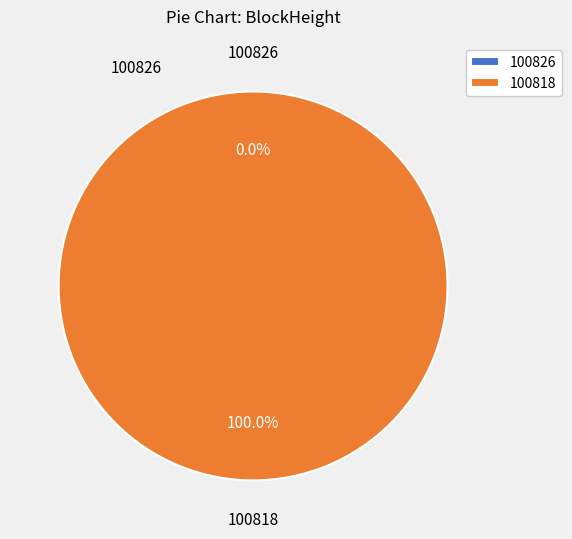

How many segments does this pie chart have?

2